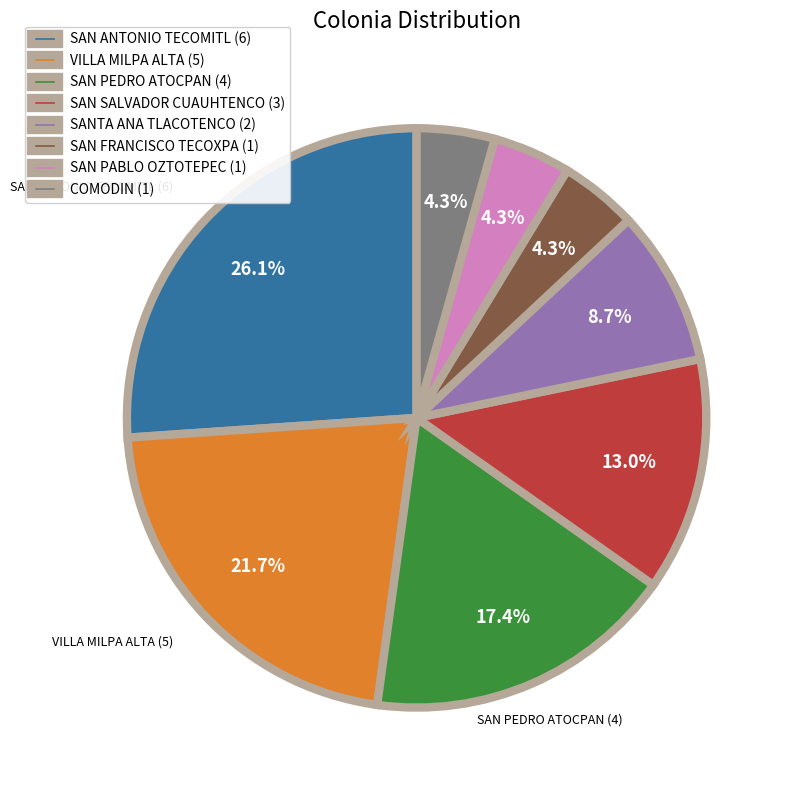

Does any single category account for the majority?

No